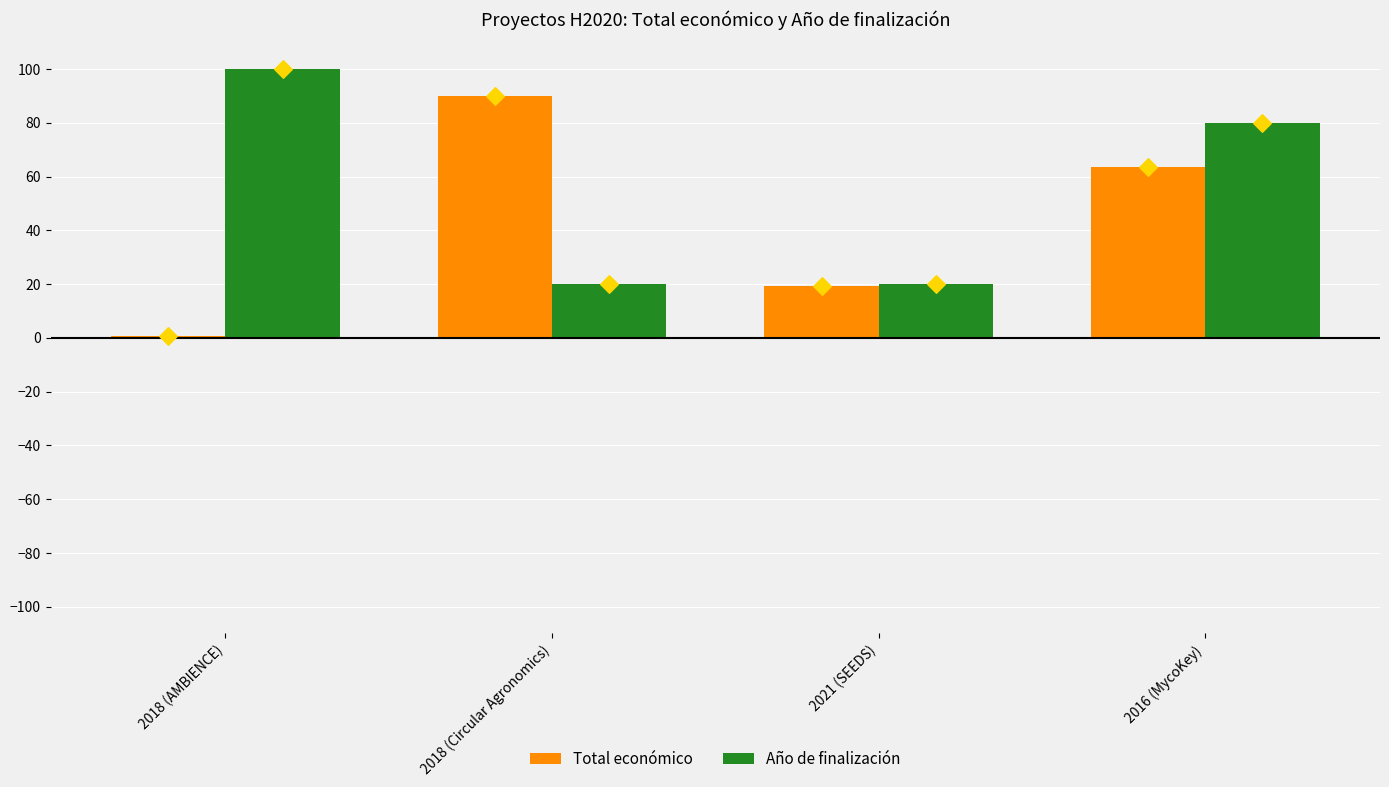

What is the total value across all series at 2021 (SEEDS)?

39.3